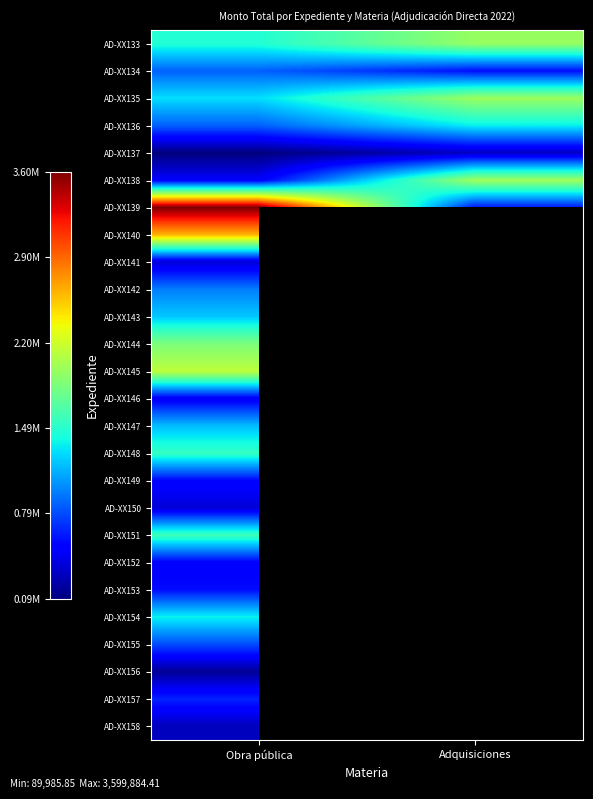

What is the minimum value shown in the chart?

89985.9